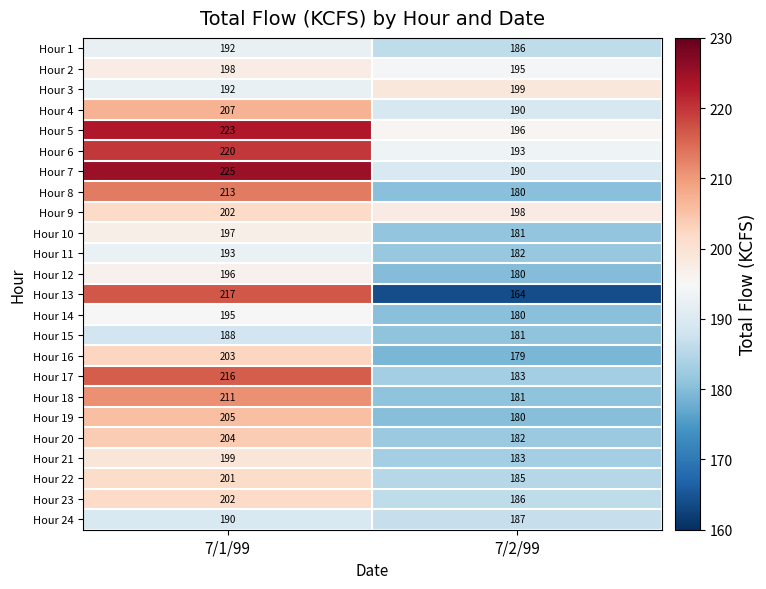

The Hour 5 series shows 61 at 7/1/99. True or false?

False